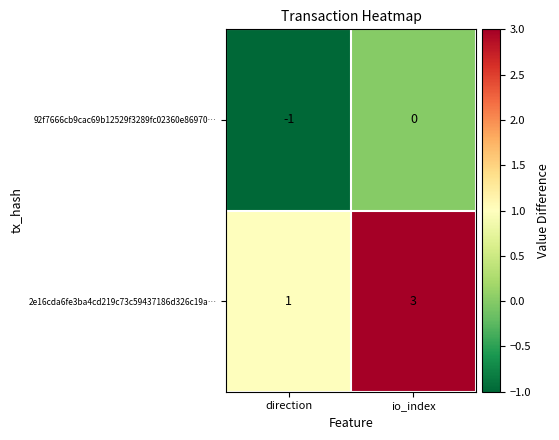

Reading left to right, list all the values displayed in this chart.

92f7666cb9cac69b12529f3289fc02360e86970…: -1	0
2e16cda6fe3ba4cd219c73c59437186d326c19a…: 1	3